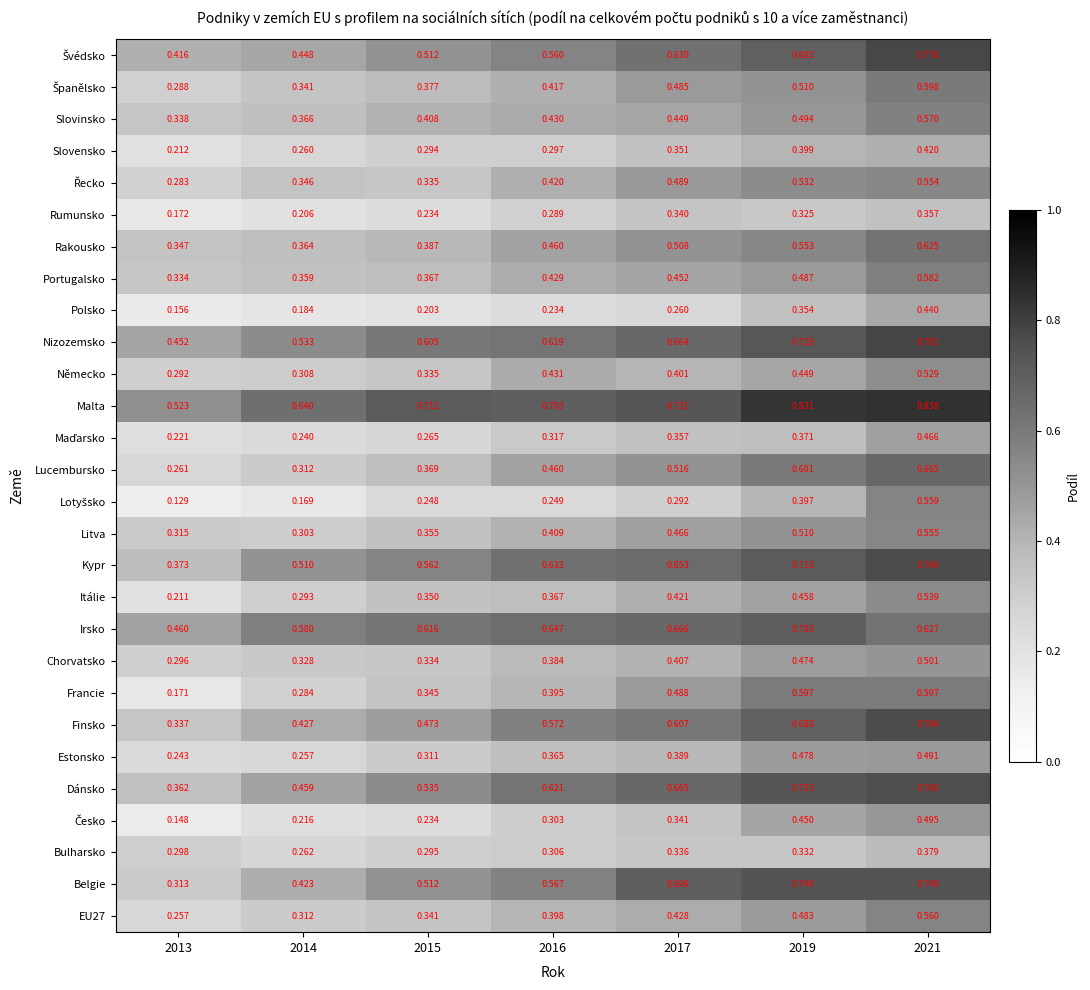

Which series has the largest total across all categories?

Malta